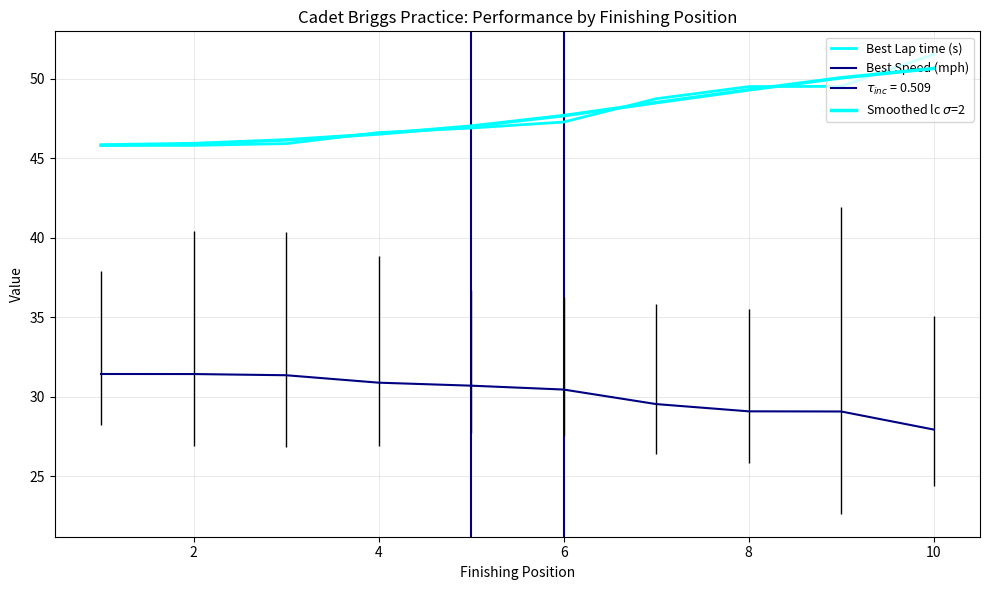

Reading right to left, what are all the values shown in this chart?

Best Lap time (s): 51.6	49.5	49.5	48.8	47.3	46.9	46.6	45.9	45.8	45.8
Best Speed (mph): 27.9	29.1	29.1	29.5	30.4	30.7	30.9	31.4	31.4	31.4
Smoothed lc $\sigma$=2: 50.7	50.1	49.3	48.5	47.7	47.0	46.5	46.2	45.9	45.8